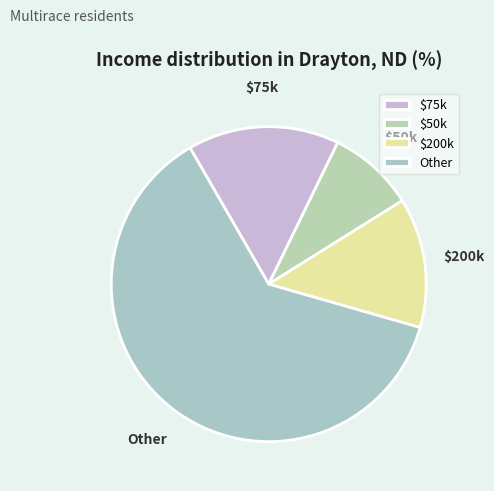

What is the ratio of the value at Other to the value at $75k?

4.0